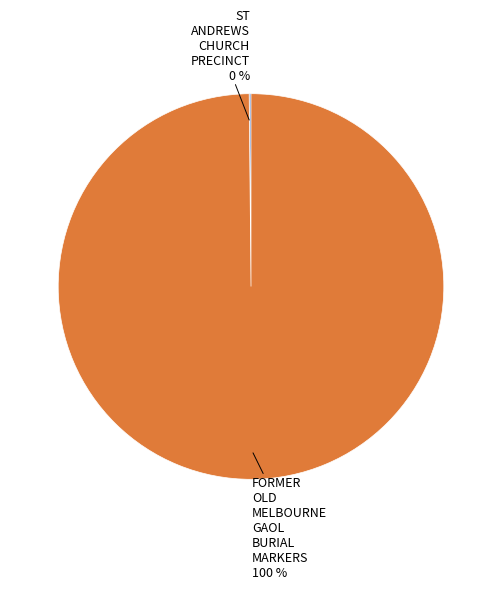

To the nearest percent, what is the difference between the largest and smallest slice percentages?

100%